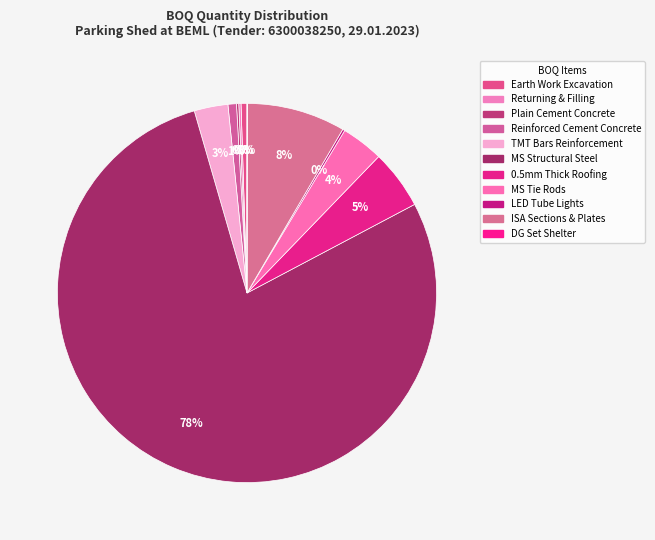

What is the smallest slice in the pie chart?

DG Set Shelter